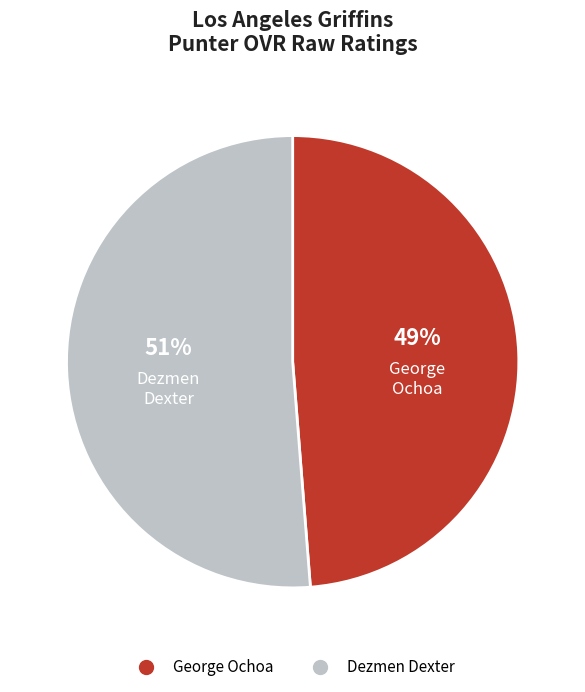

Rank the categories by value from lowest to highest.

George Ochoa, Dezmen Dexter